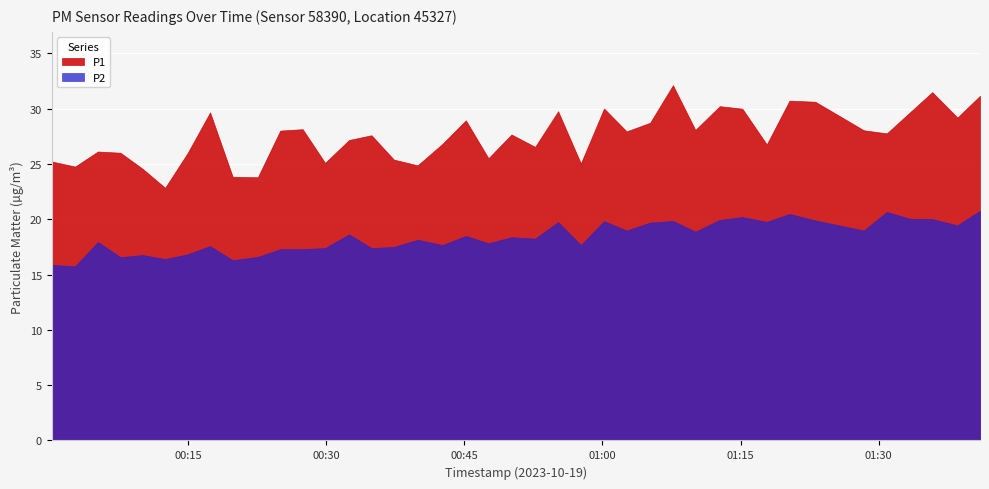

Between 2023-10-19T01:00:11 and 2023-10-19T01:20:19, which series saw the biggest shift?

P1